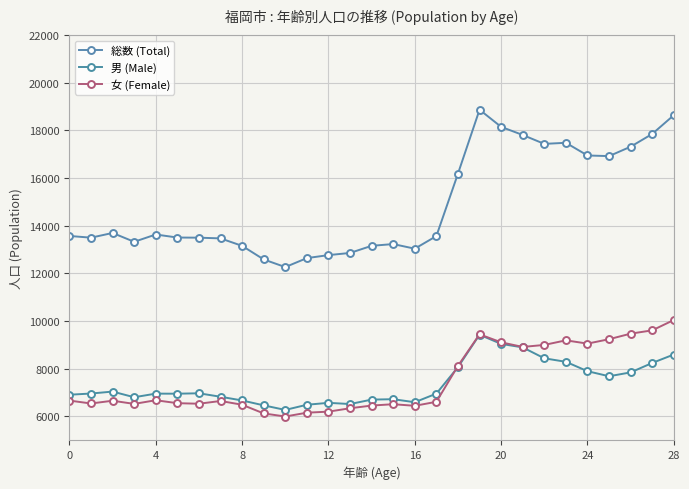

Which series has the widest spread of values?

総数 (Total)